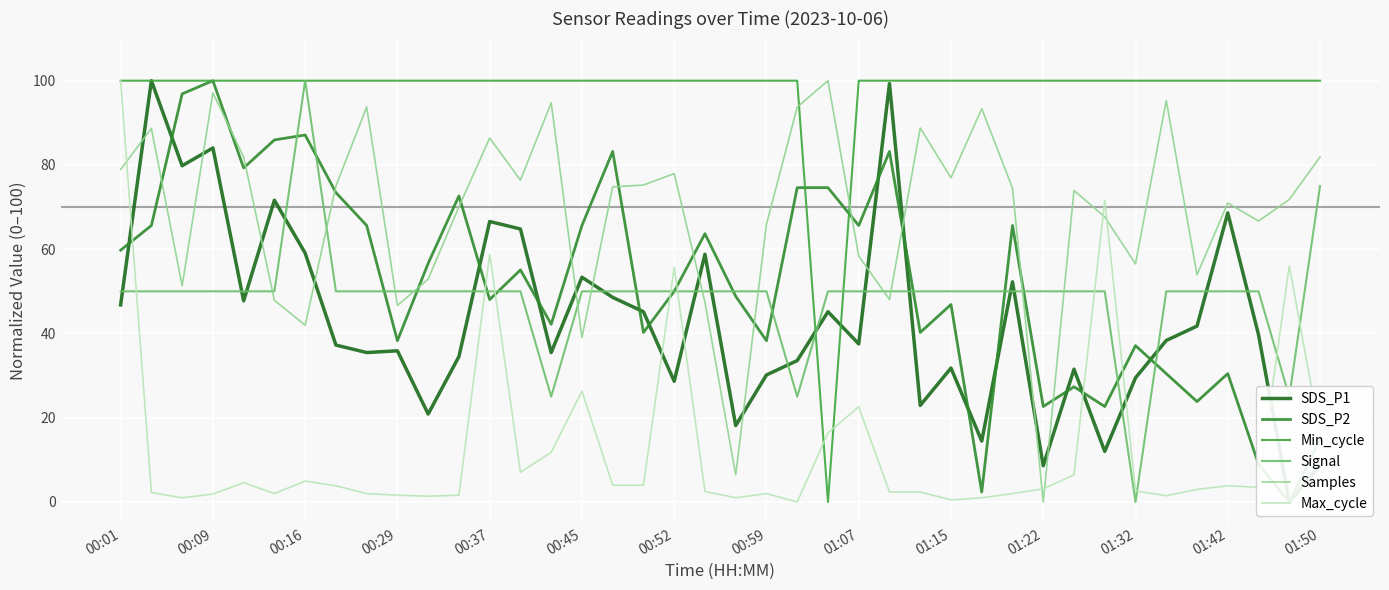

Which category has the lowest value in the Samples series?

01:22